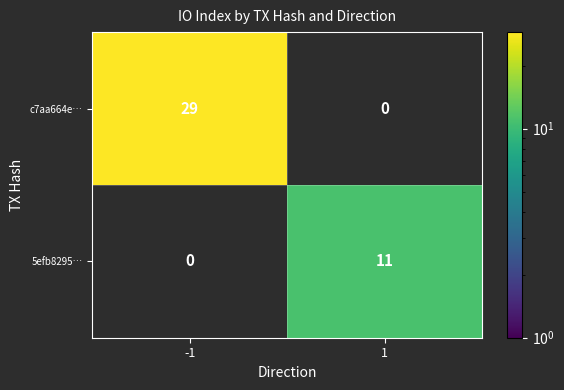

At how many categories does at least one series exceed 25?

1